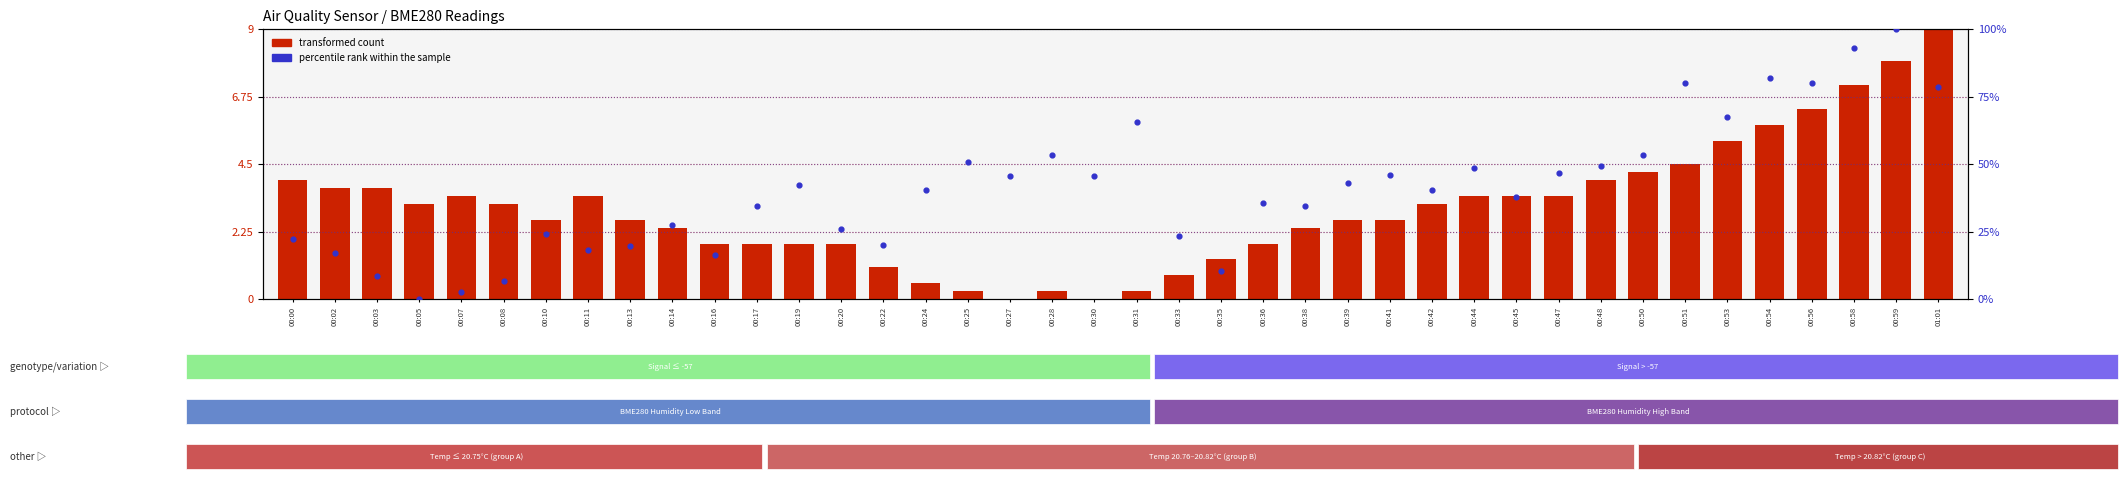

At how many categories does at least one series exceed 20?

31